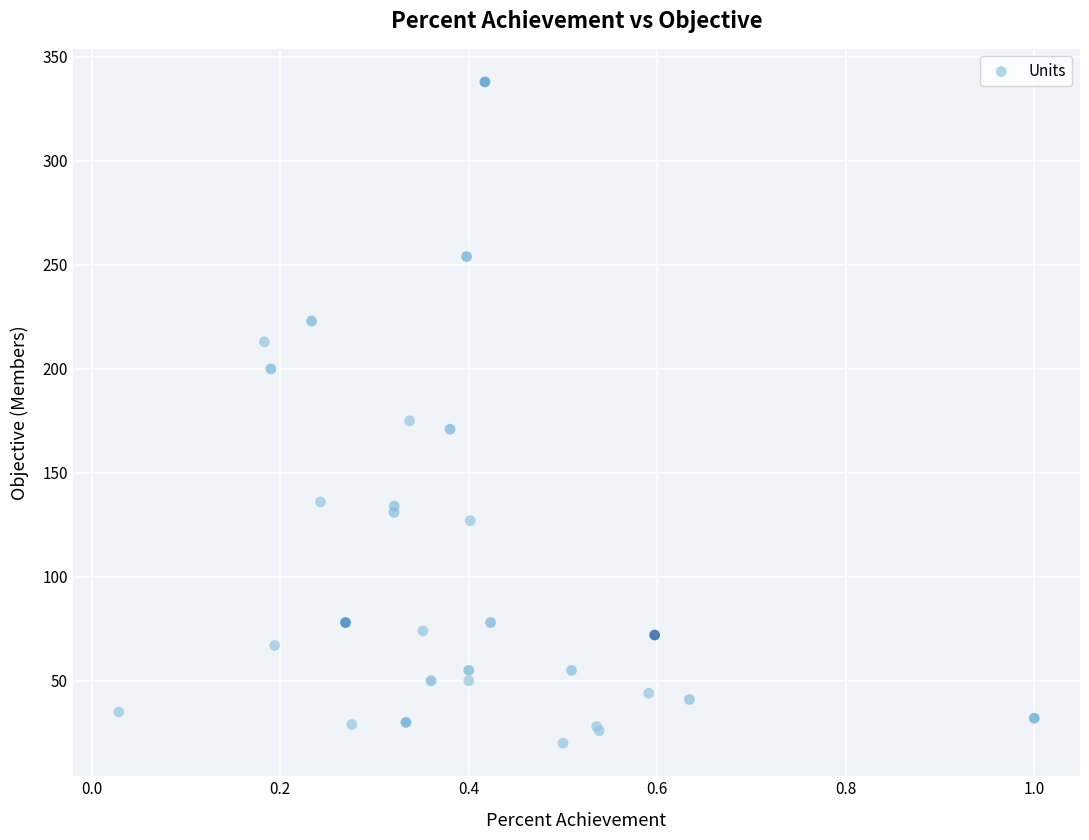

What Y value in the scatter plot is closest to 179?

175